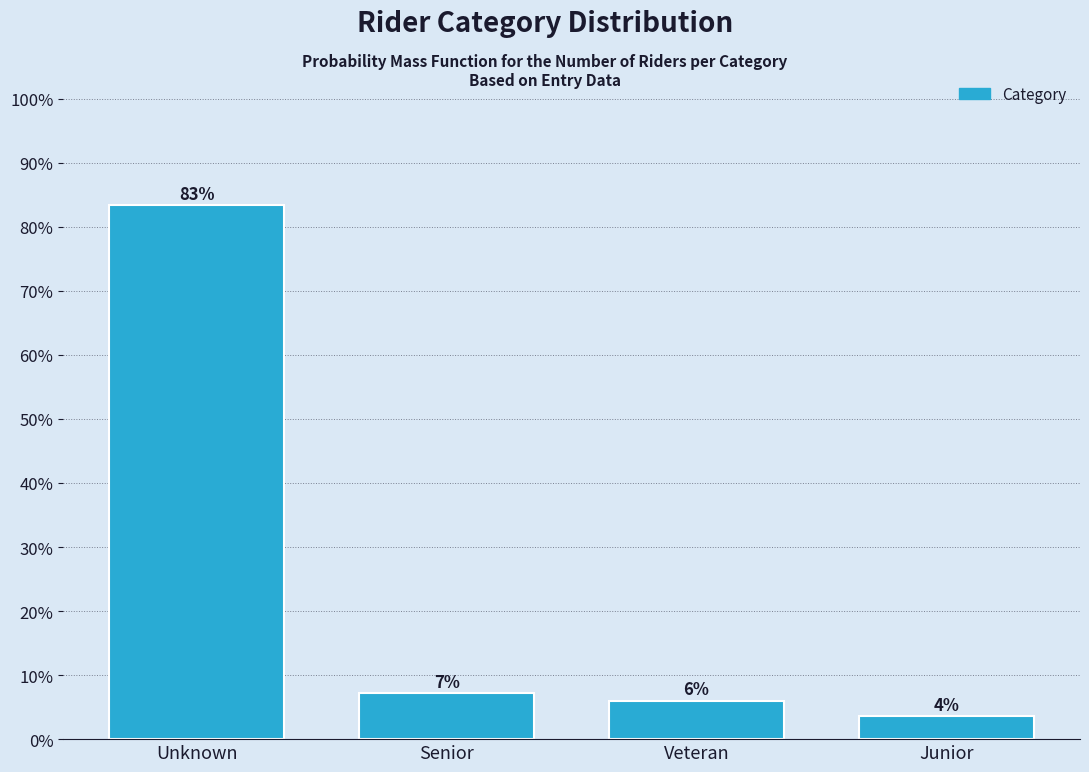

What is the average value?

25.0